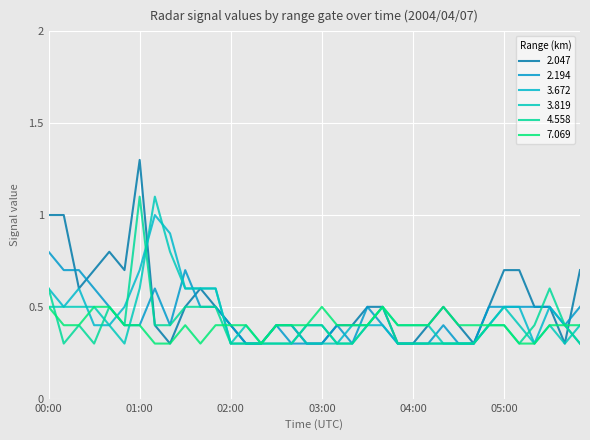

Is this an area chart (filled region under the line)?

No